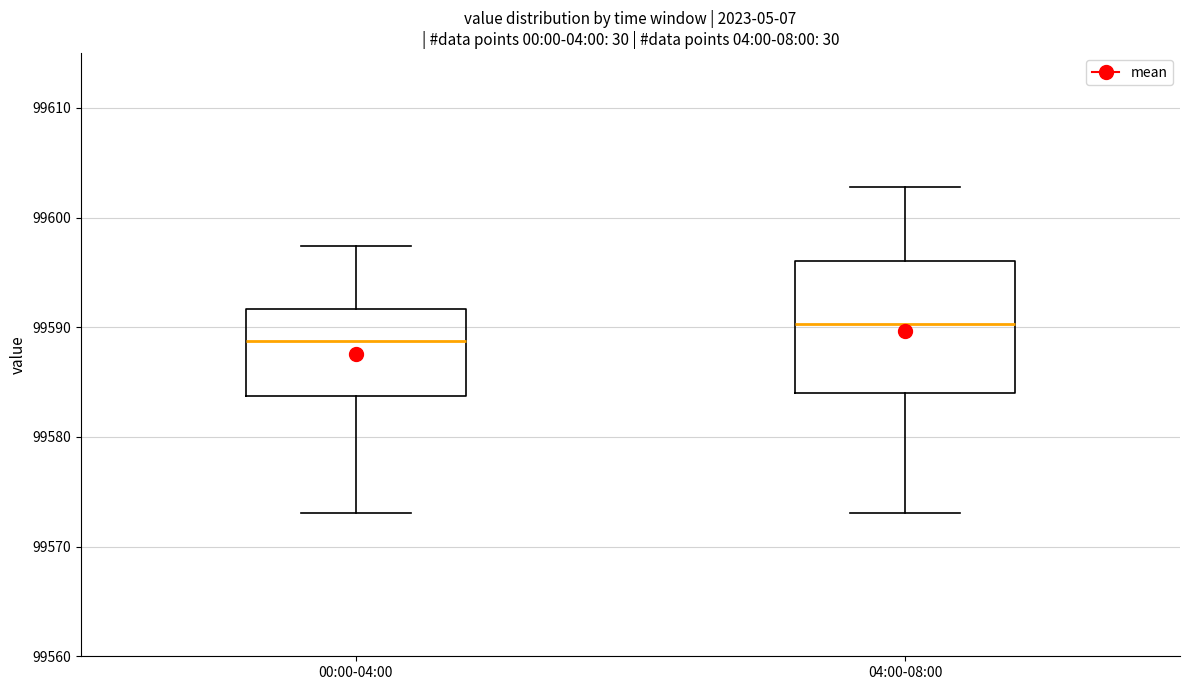

Comparing the boxes themselves (not the whiskers), which one is the tallest?

04:00-08:00